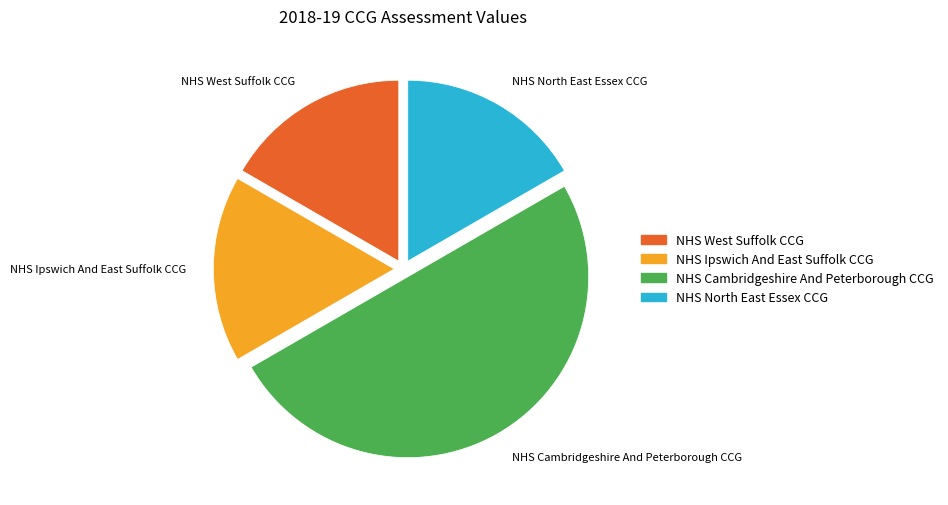

True or false: NHS West Suffolk CCG accounts for 27% of the total.

False